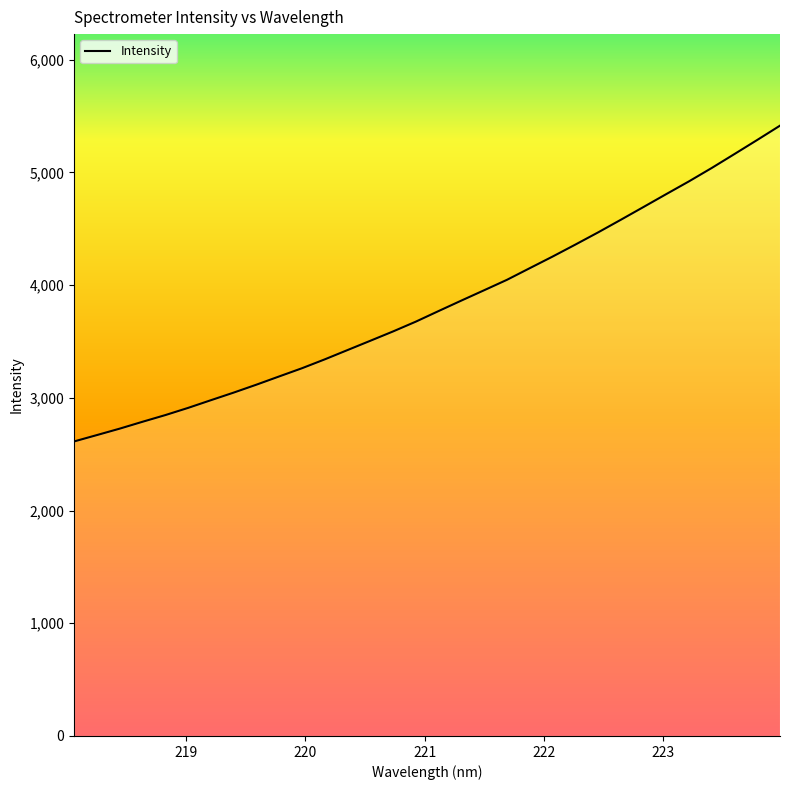

What is the difference between the maximum and minimum values?

2801.5